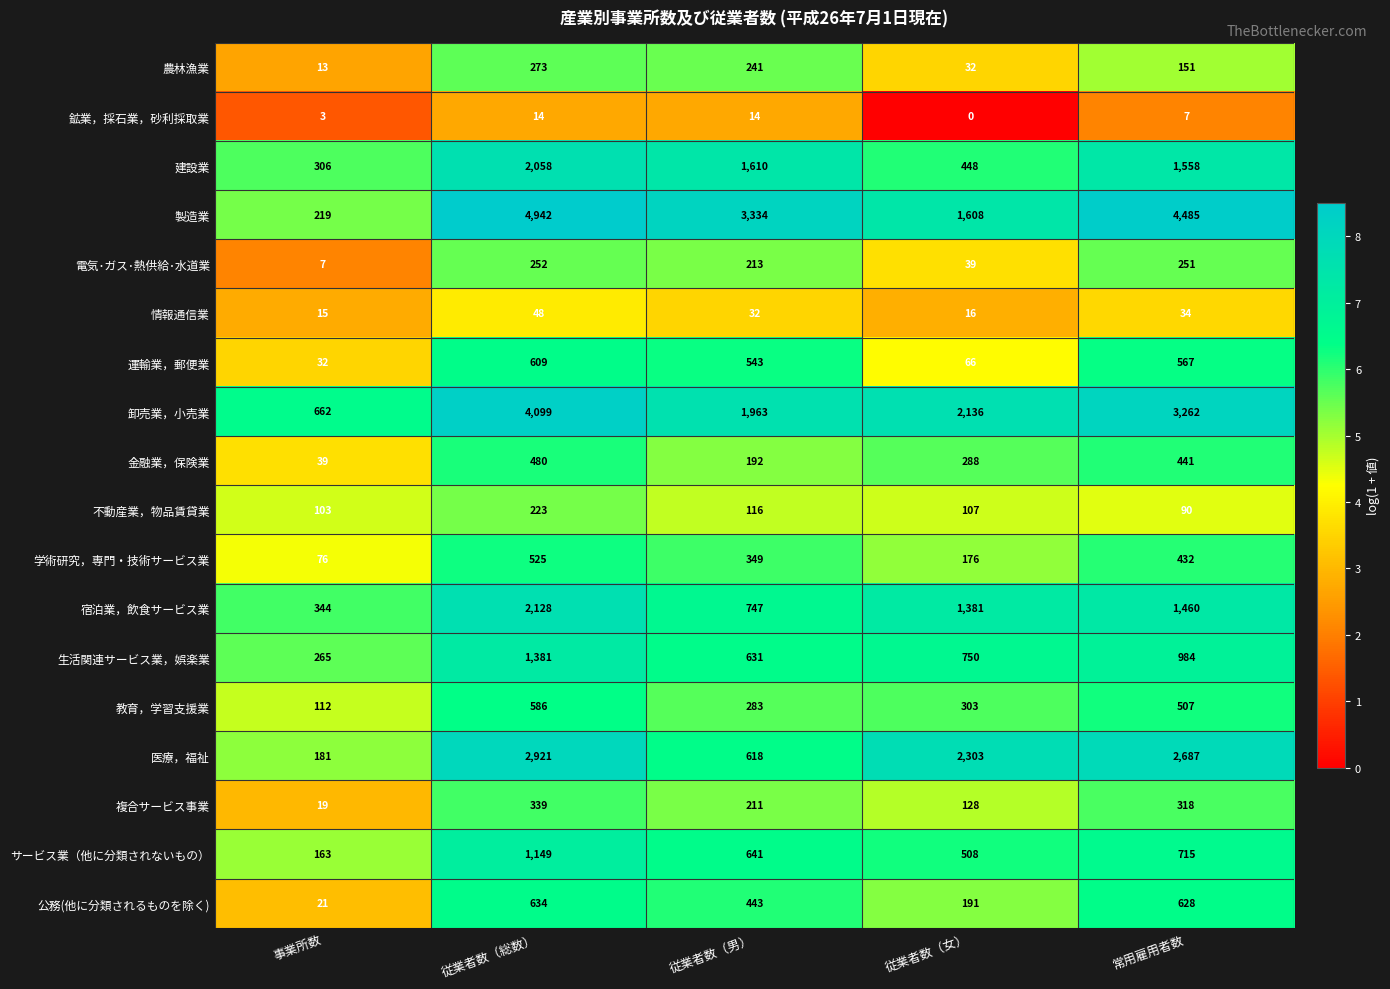

What is the maximum value shown in the chart?

4942